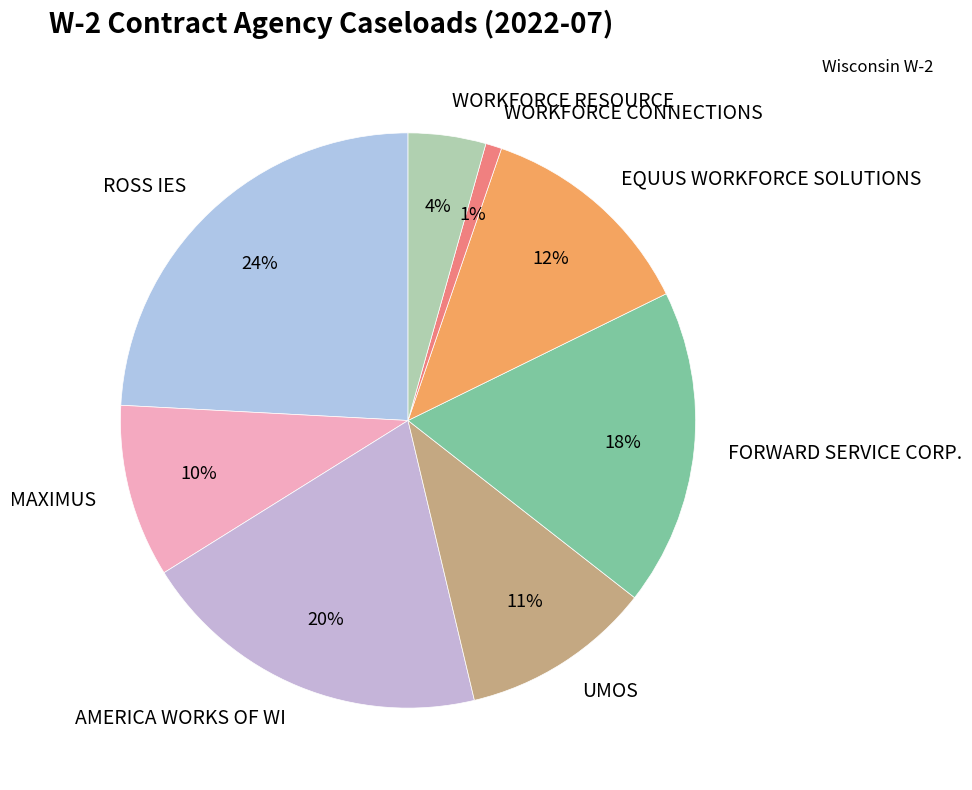

Which category has the smallest portion of the pie?

WORKFORCE CONNECTIONS